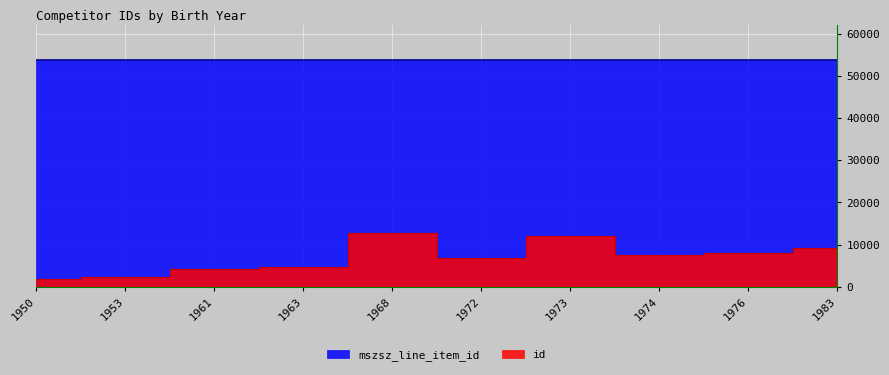

What is the approximate value at 1968?

12683